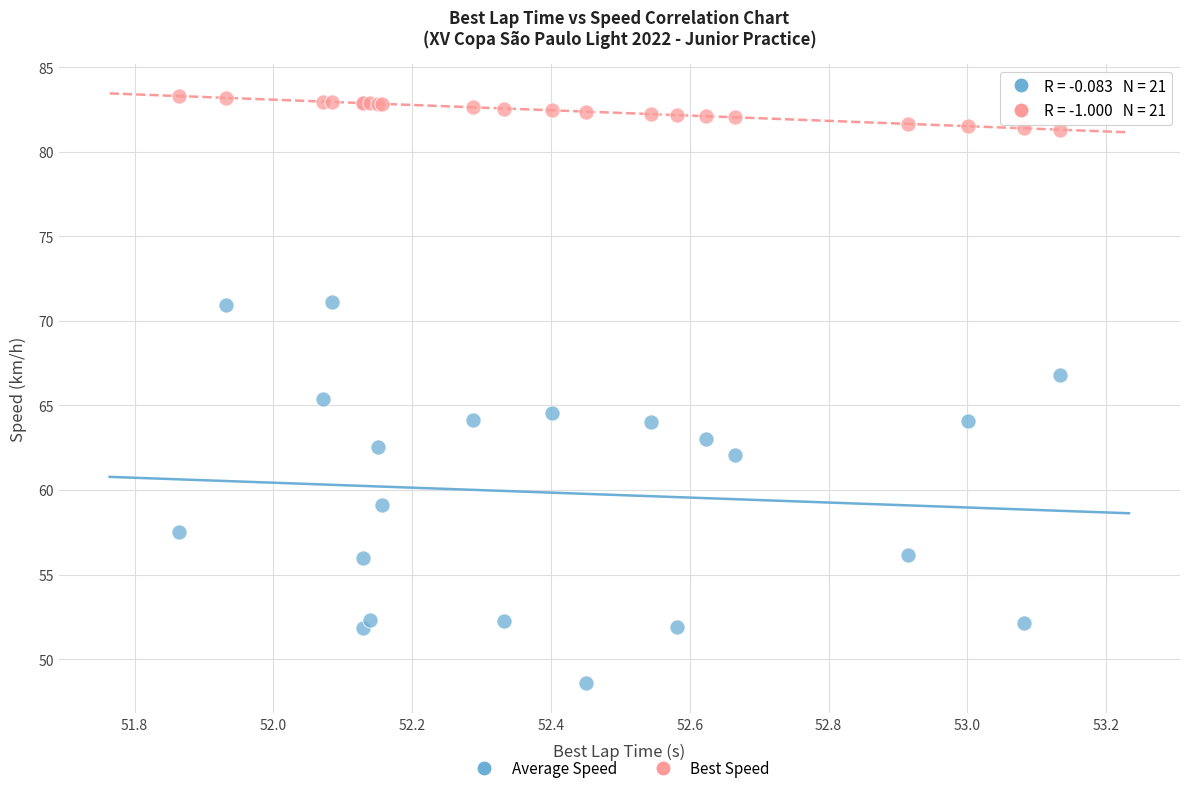

Which series reaches the minimum Y coordinate?

Average Speed